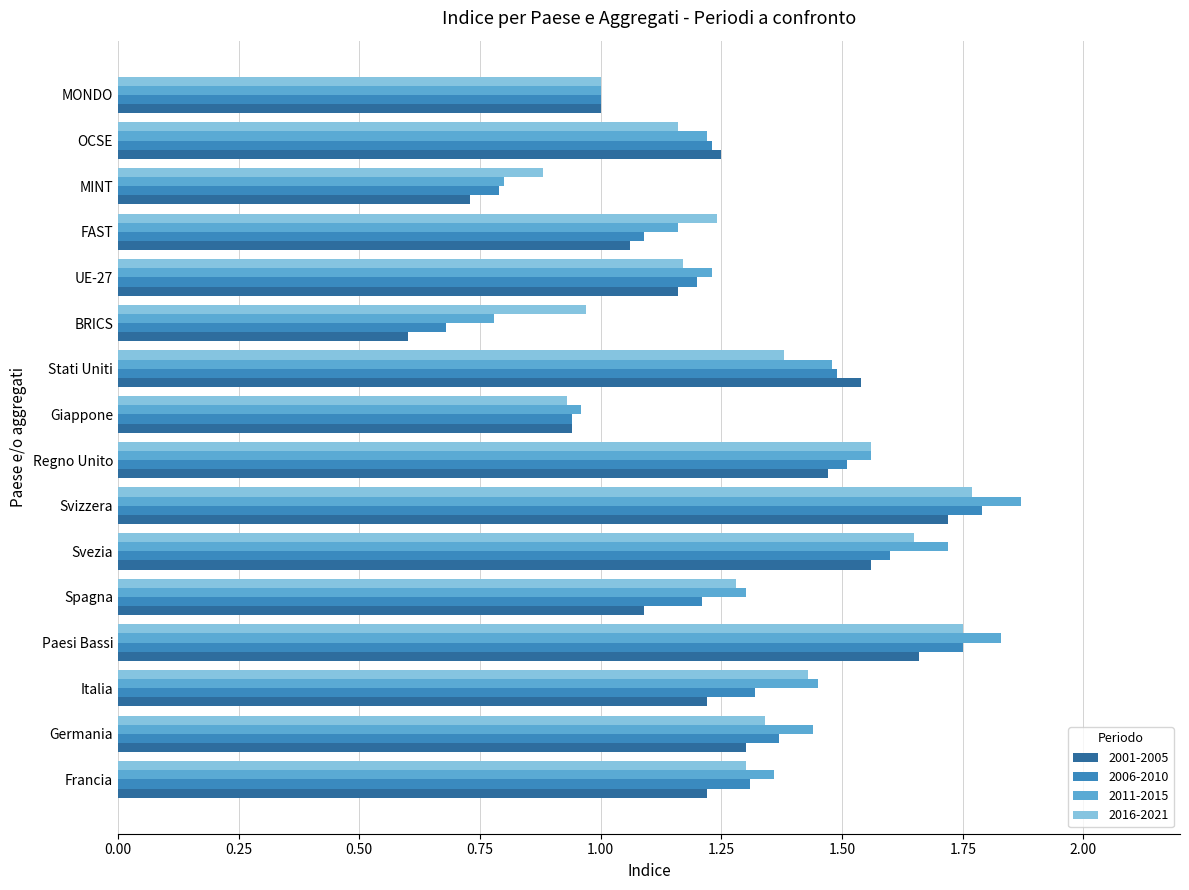

At which label does 2001-2005 reach its peak?

Svizzera